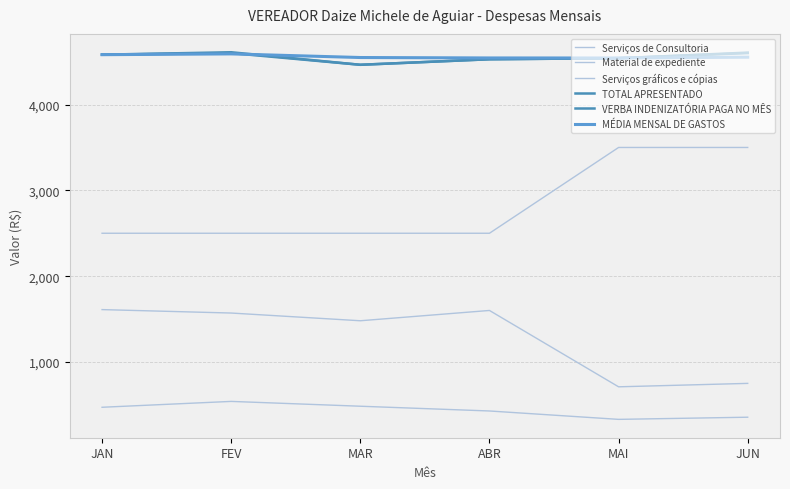

What value does the Material de expediente series have at ABR?

428.3